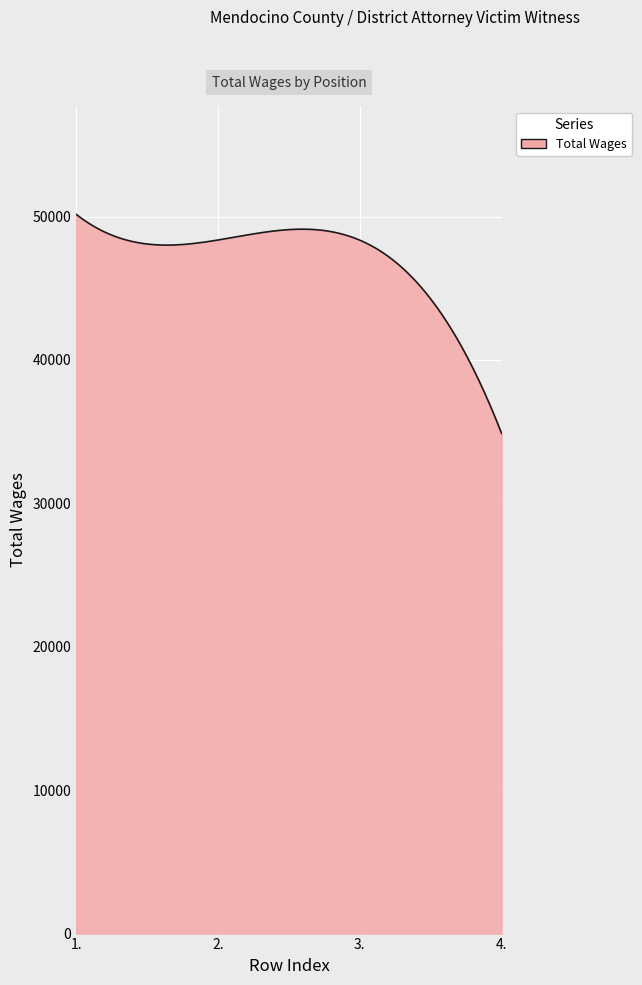

What is the smallest value displayed?

34878.0